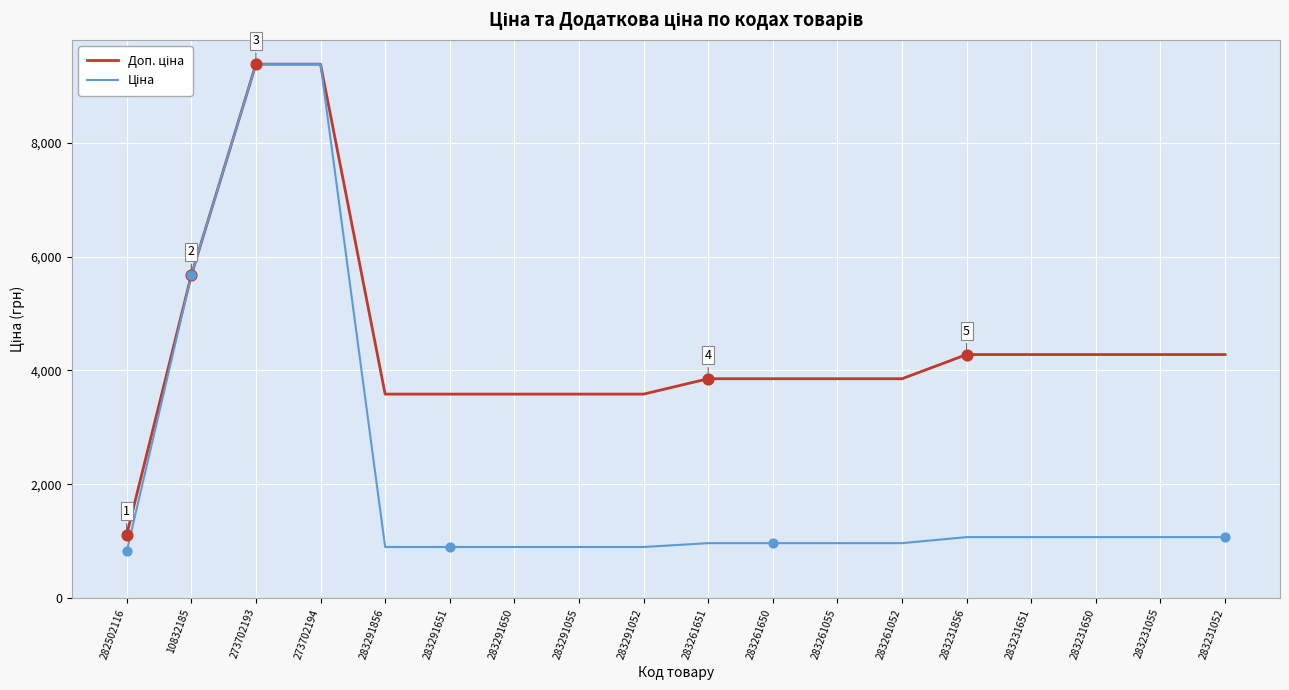

What is the spread (max minus min) of values at 283261650?

2890.5